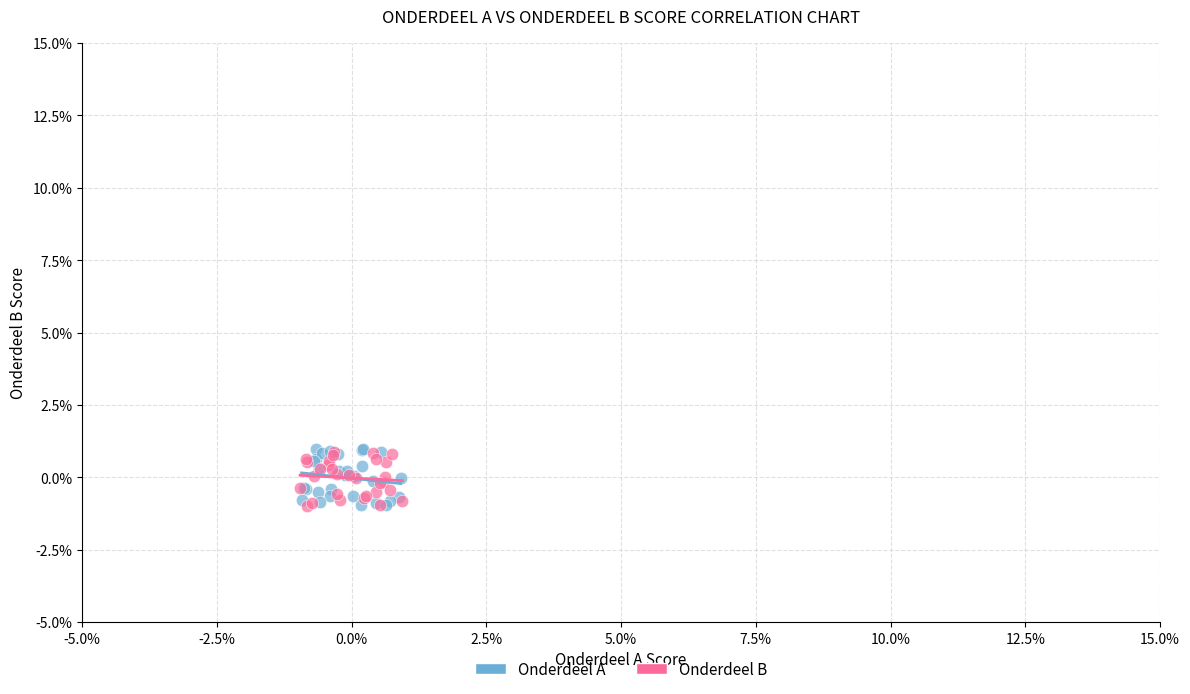

Which series has the widest spread of Y values?

Onderdeel A